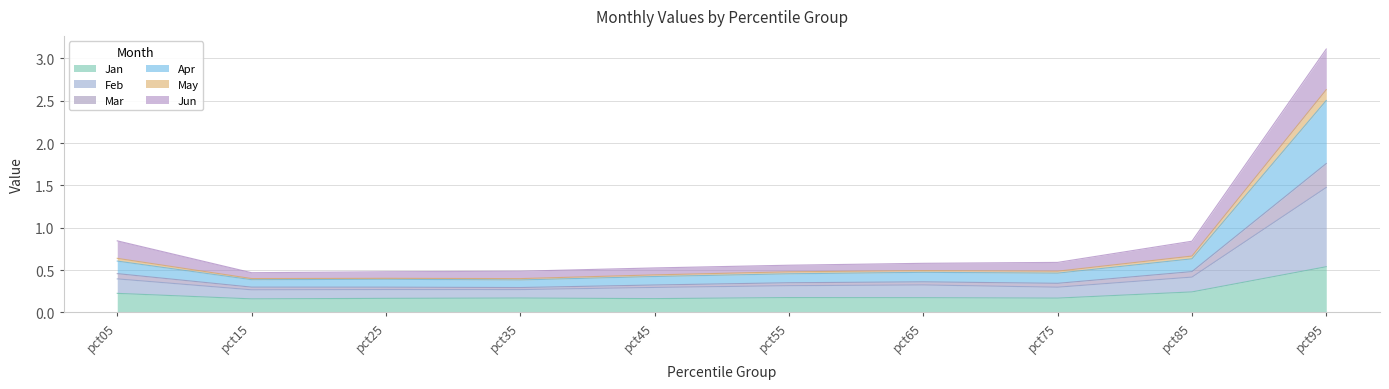

At which category is the sum across all series the highest?

pct95